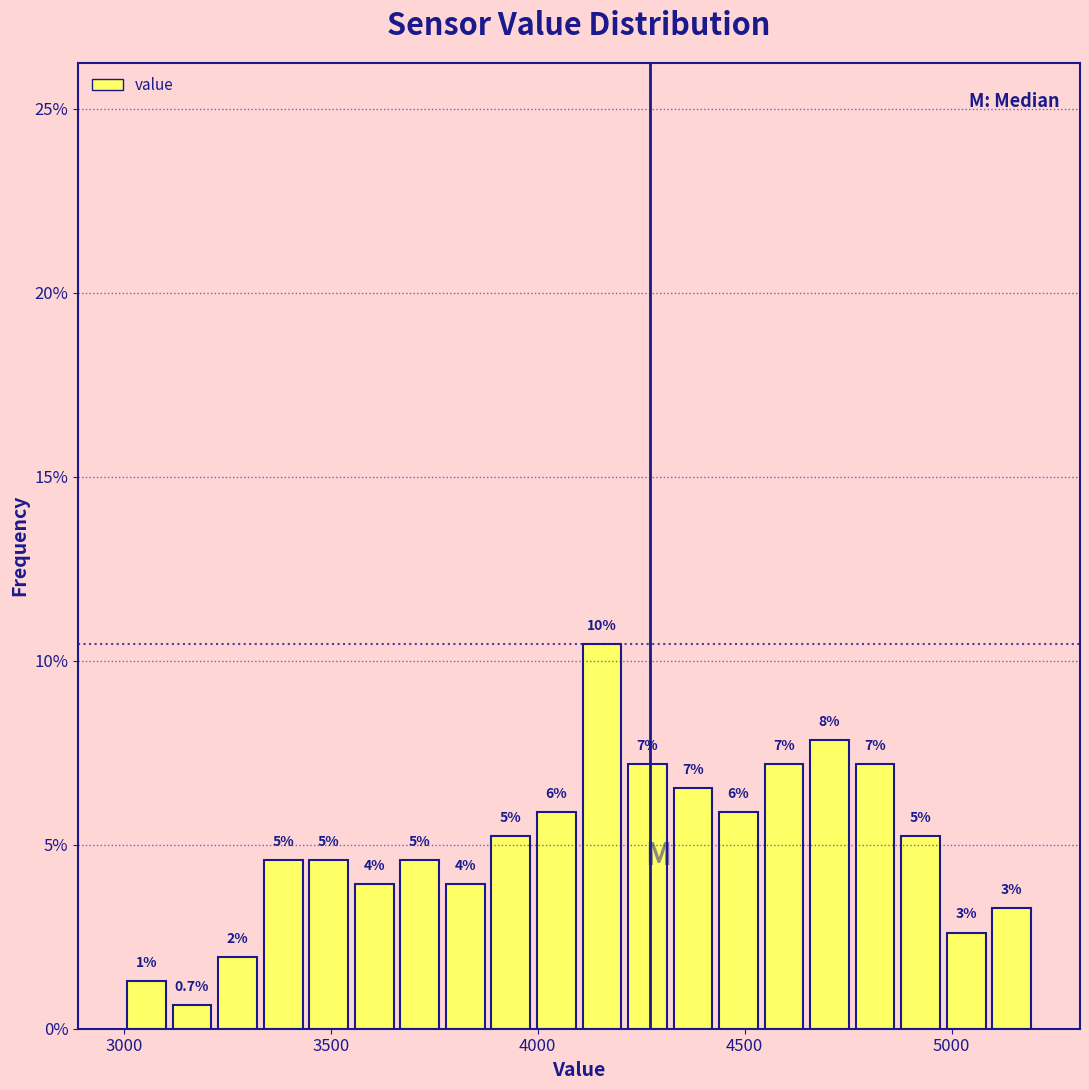

Read against the x-axis, roughly where is the centre of the tallest bar?

4150